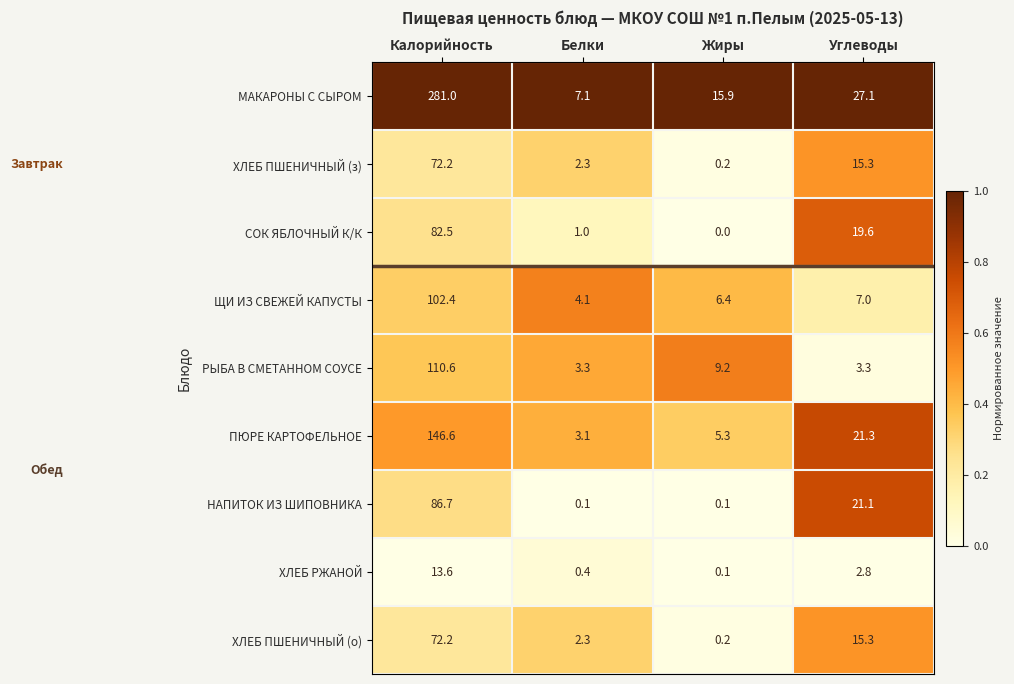

Where is ХЛЕБ ПШЕНИЧНЫЙ (о) nearest to the value 36?

Углеводы